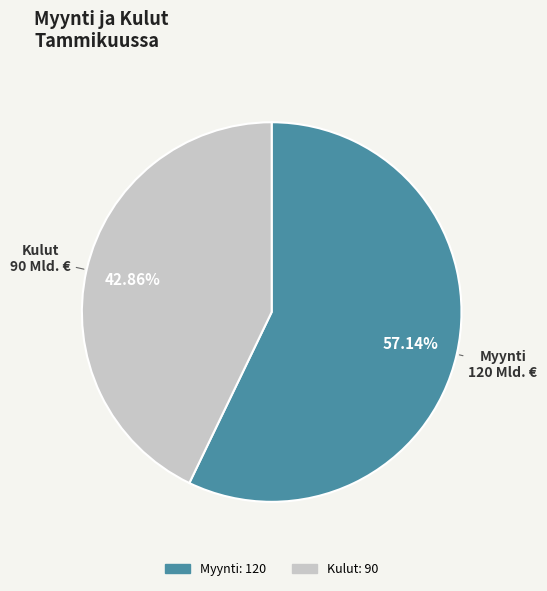

True or false: Myynti accounts for 46% of the total.

False